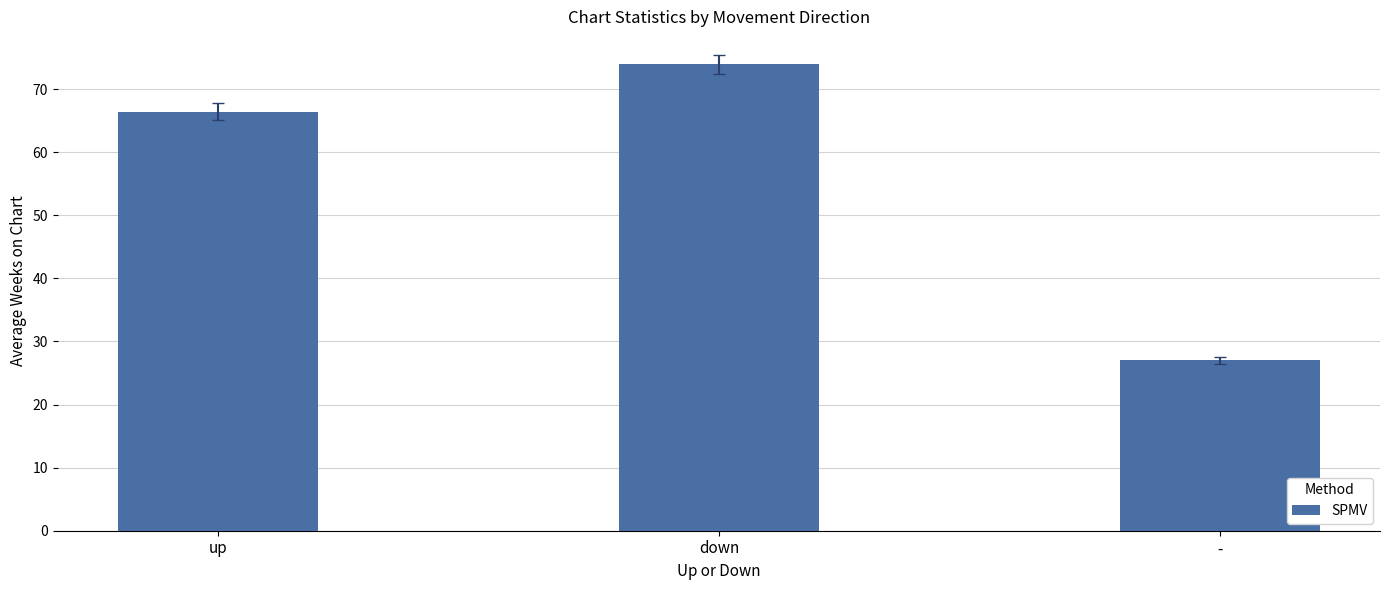

What is the label of the 2nd bar from the left?

down